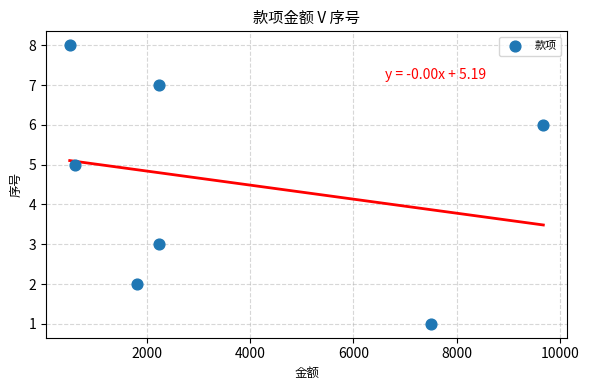

What is the average Y value?

5